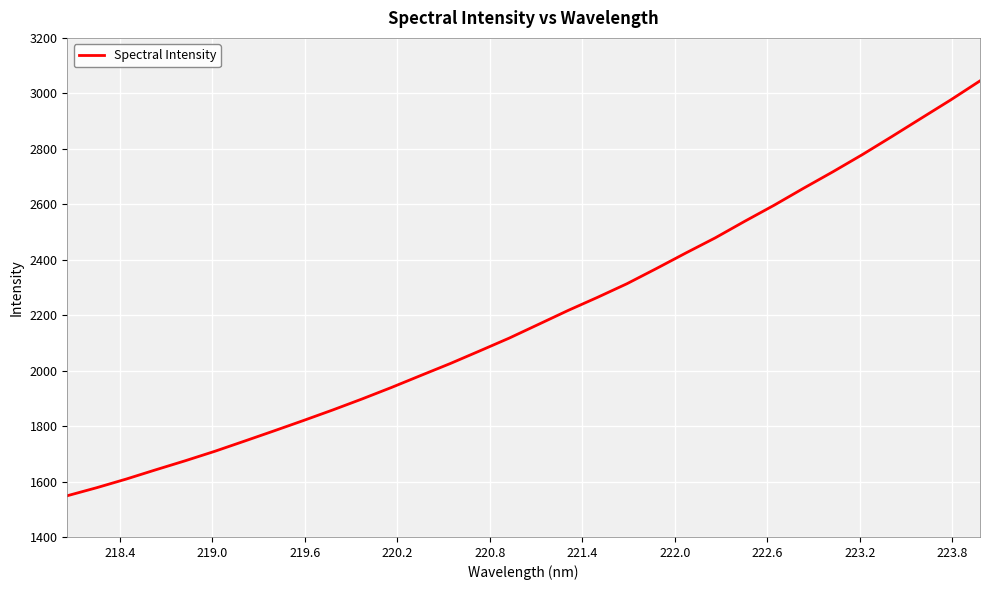

What is the smallest value displayed?

1548.7